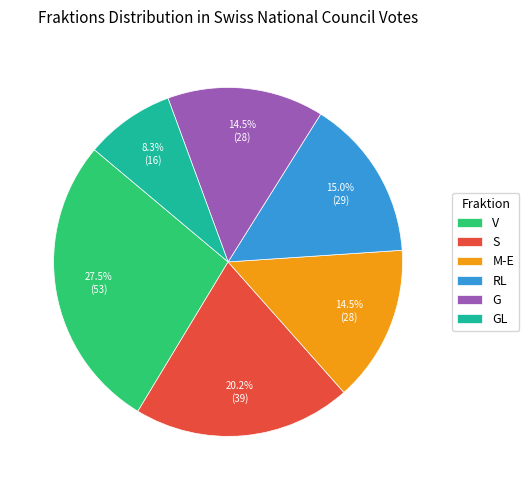

Between S and M-E, which is larger?

S